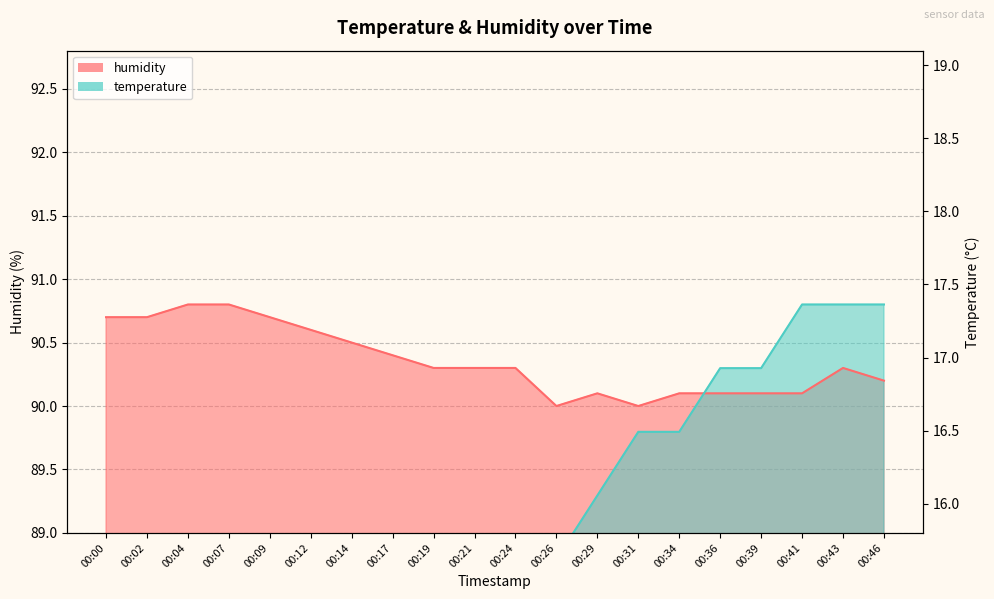

How many humidity values are between 90 and 91?

20